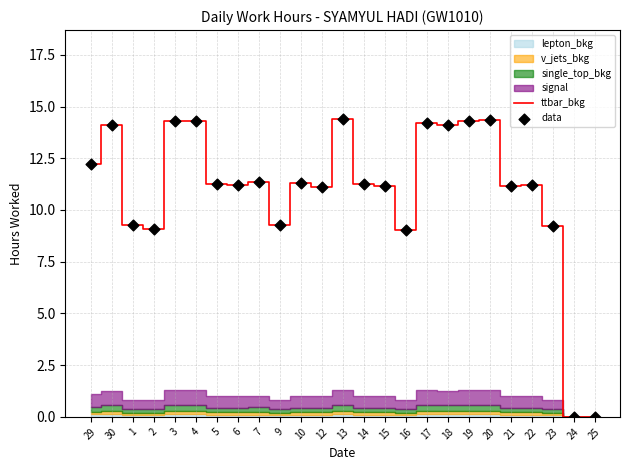

The ttbar_bkg series shows 11.1 at 12. True or false?

True